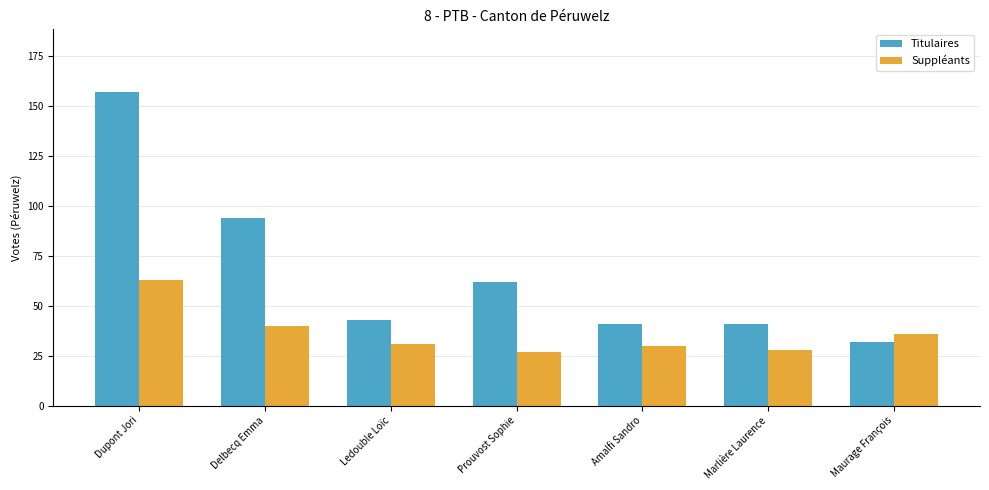

How many data points in Suppléants are less than 31?

3